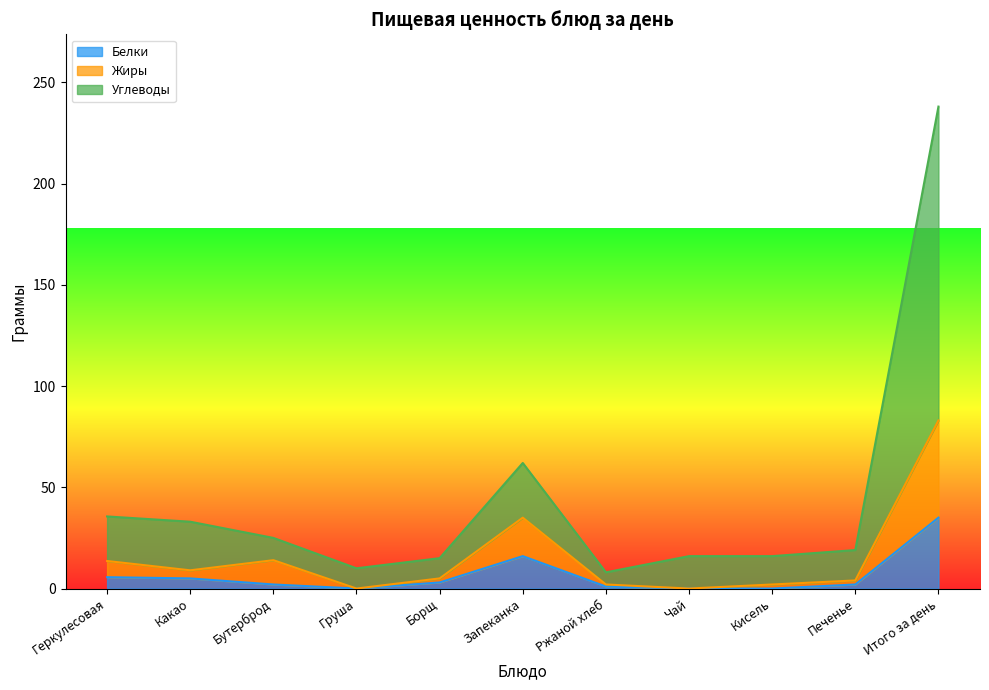

Which category has the lowest value in the Жиры series?

Груша